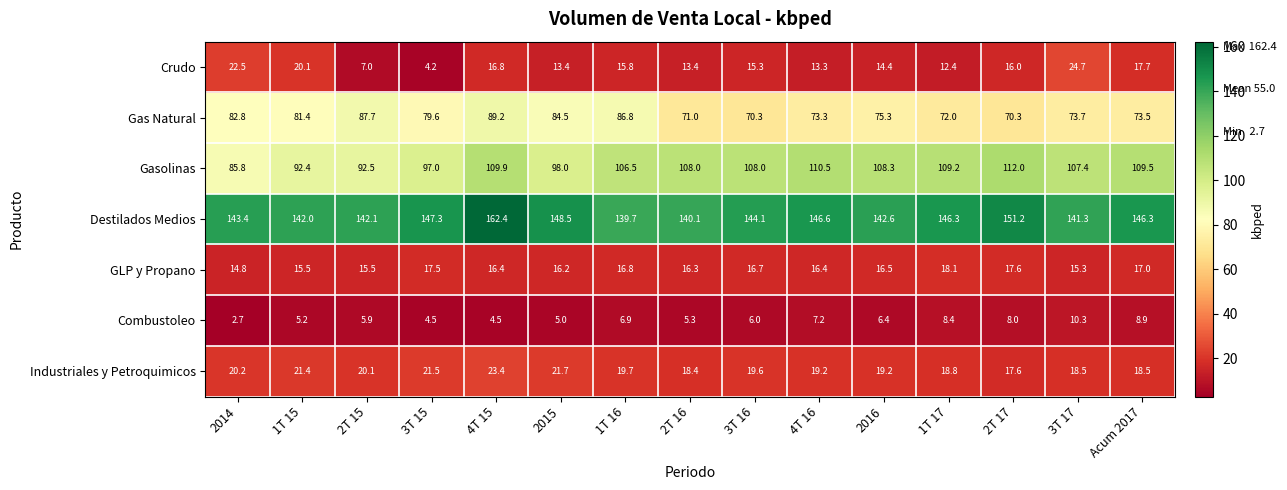

What is the difference between the highest and lowest values at 1T 16?

132.8